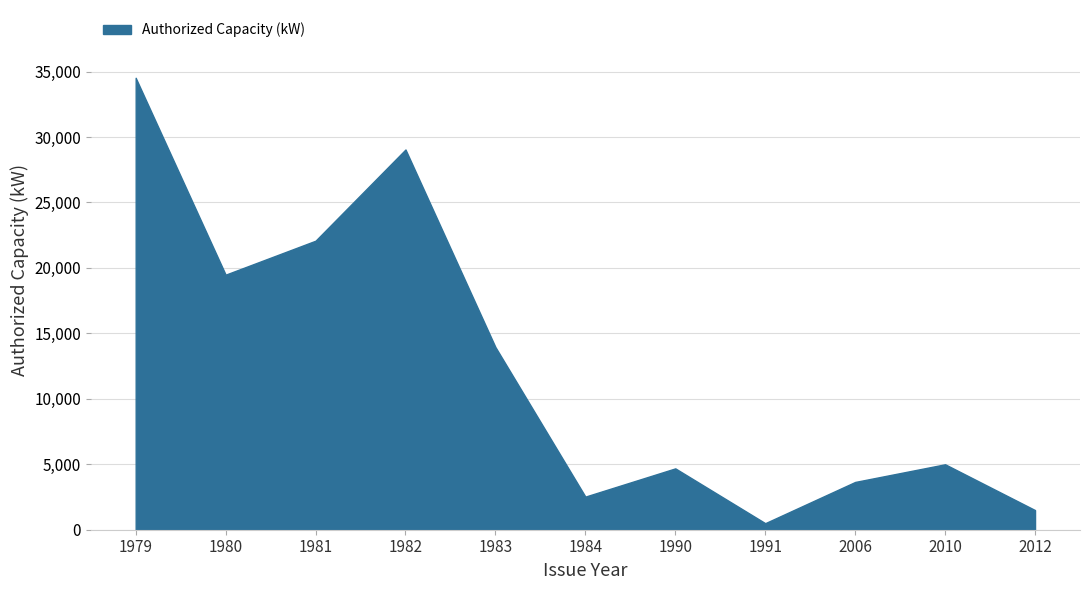

Reading left to right, list all the values displayed in this chart.

1979=34526	1980=19485	1981=22080	1982=29049	1983=13953	1984=2530	1990=4687	1991=500	2006=3650	2010=5000	2012=1500